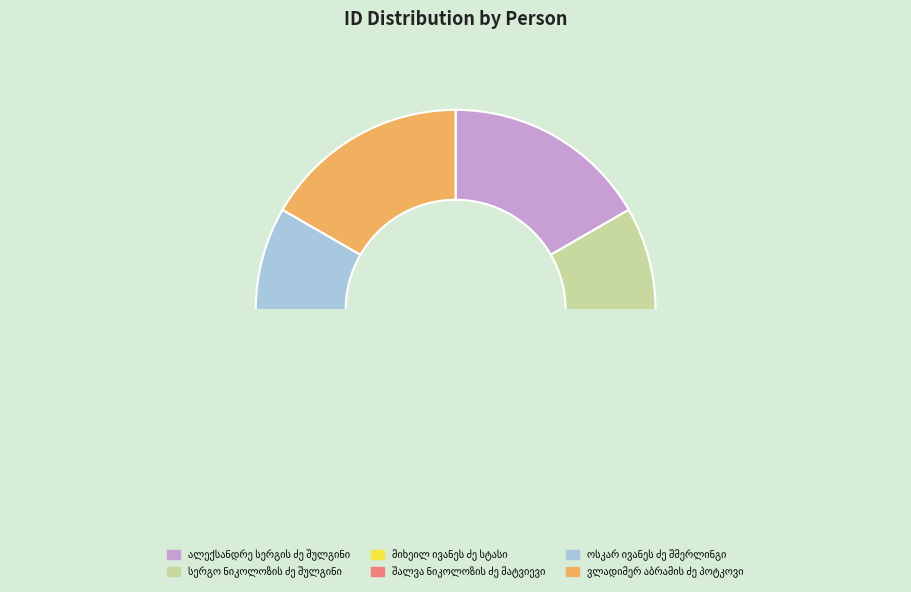

To the nearest percent, what portion does სერგო ნიკოლოზის ძე შულგინი represent?

17%